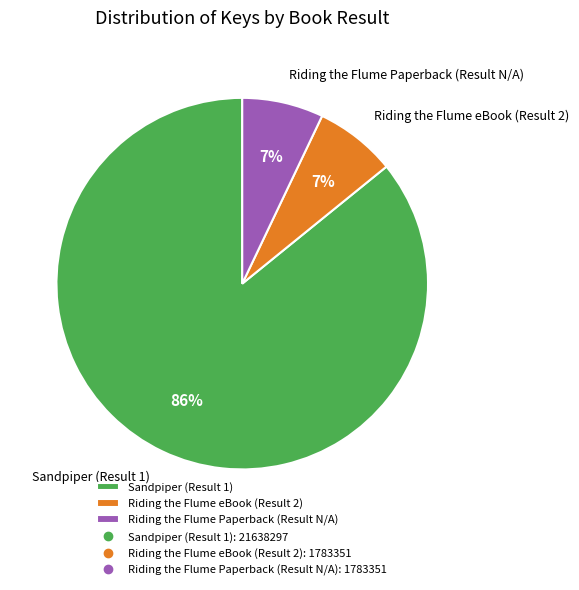

Between Riding the Flume Paperback (Result N/A) and Sandpiper (Result 1), which is larger?

Sandpiper (Result 1)